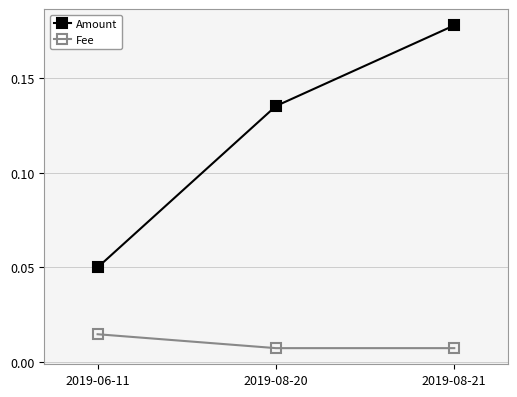

Which series has the widest spread of values?

Amount